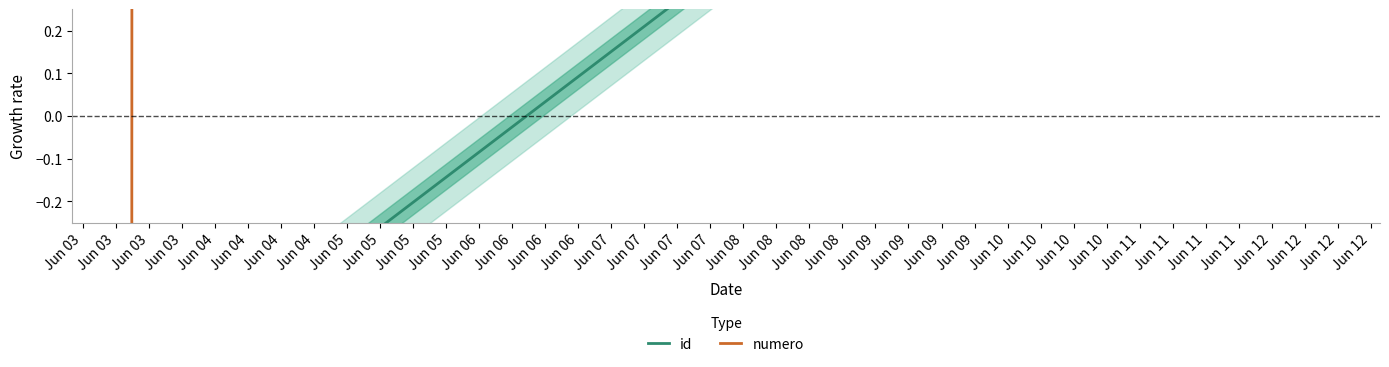

What is the greatest value displayed?

1.5